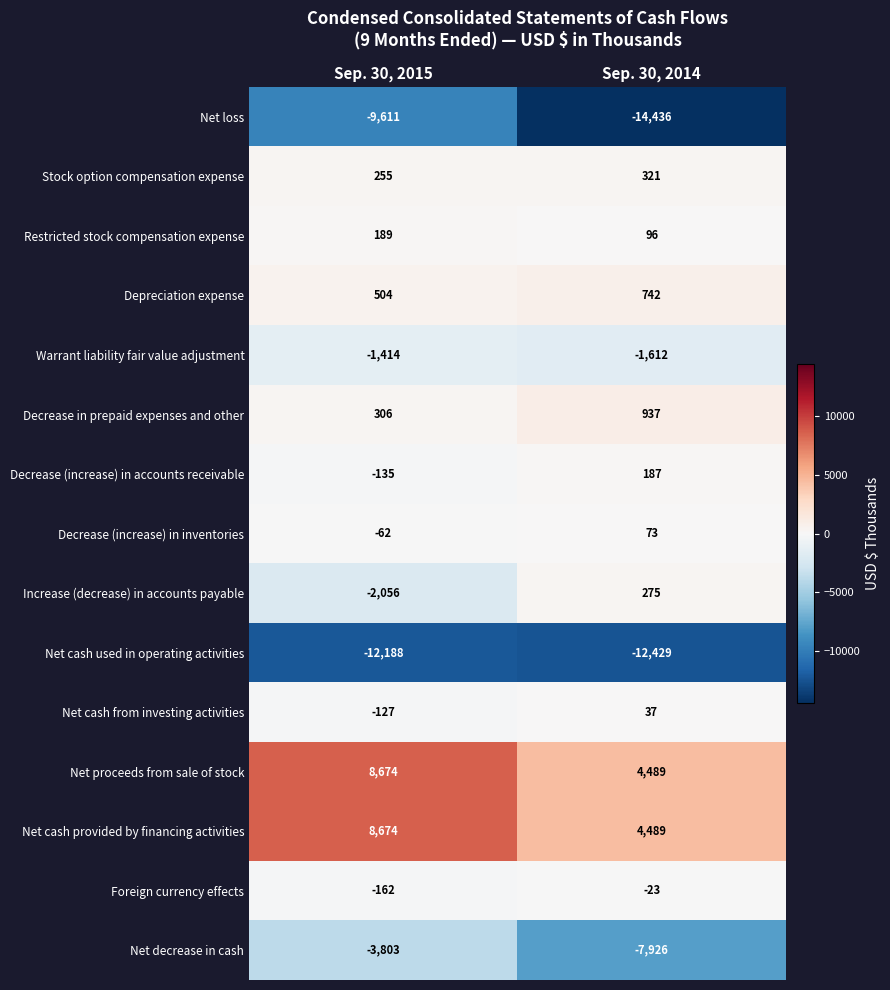

What is the sum of the Net proceeds from sale of stock values at Sep. 30, 2014 and Sep. 30, 2015?

13163